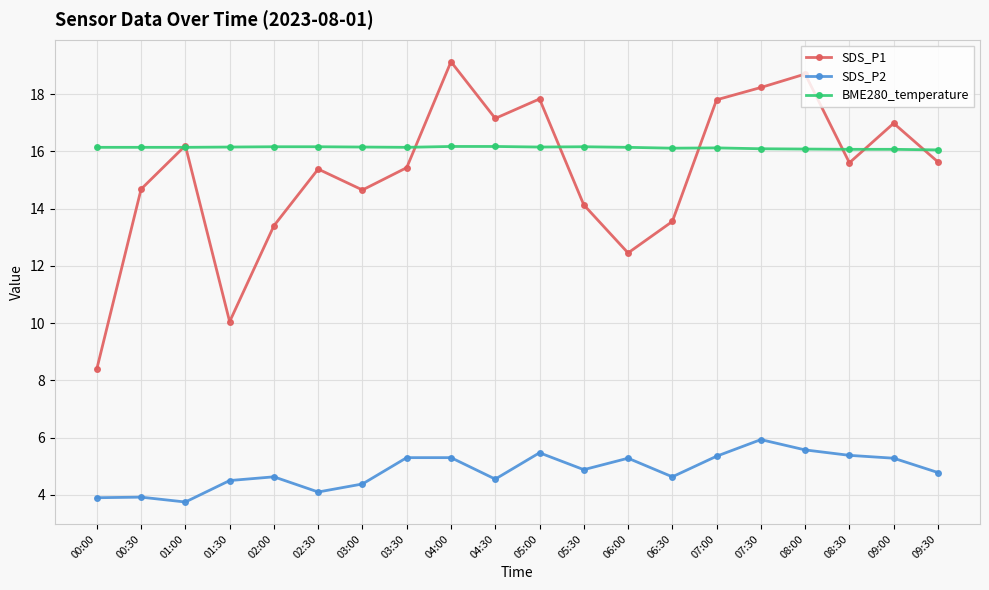

Where is SDS_P1 nearest to the value 13?

02:00